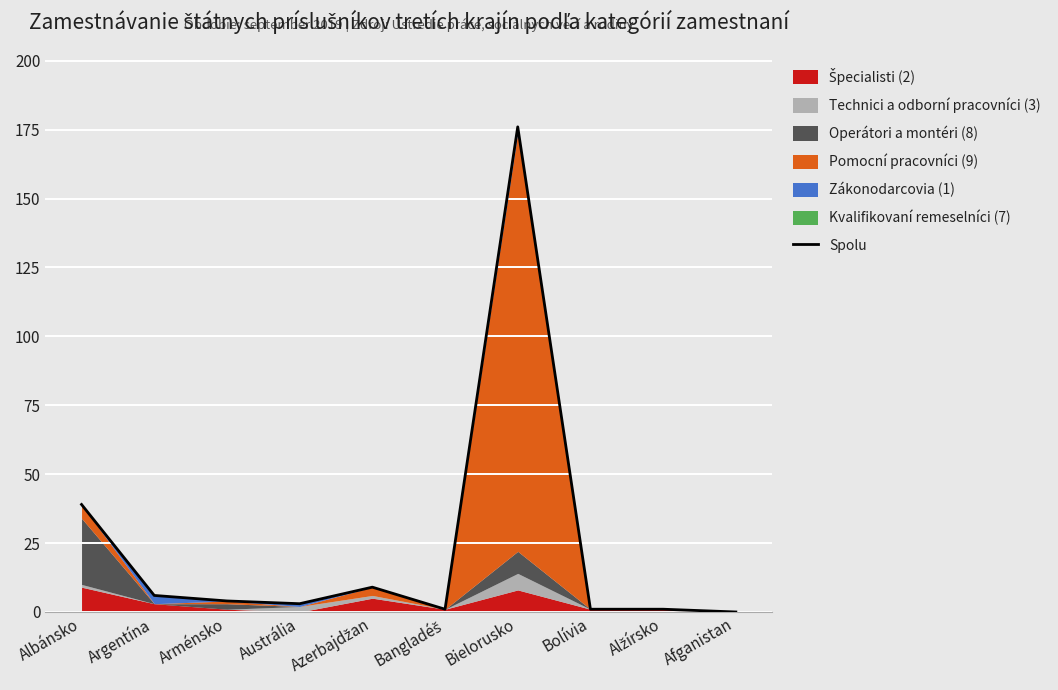

Approximately how many times larger is the value at Bangladéš compared to Bolívia?

1.0